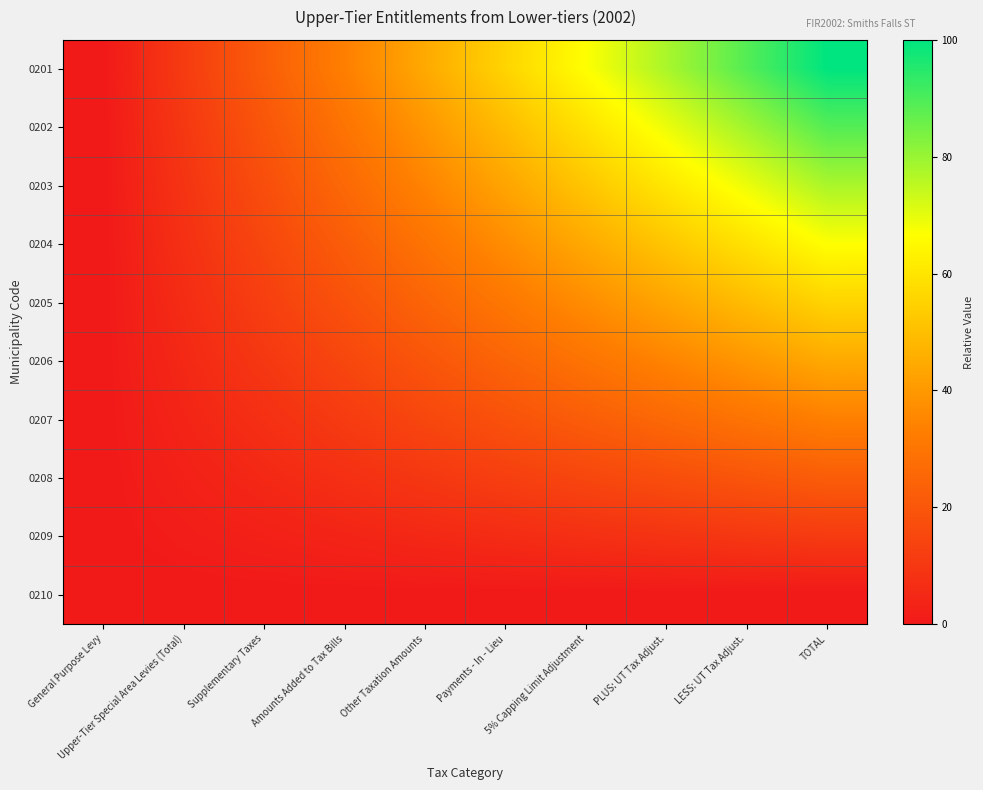

Between Amounts Added to Tax Bills and PLUS: UT Tax Adjust., which series saw the biggest shift?

0201